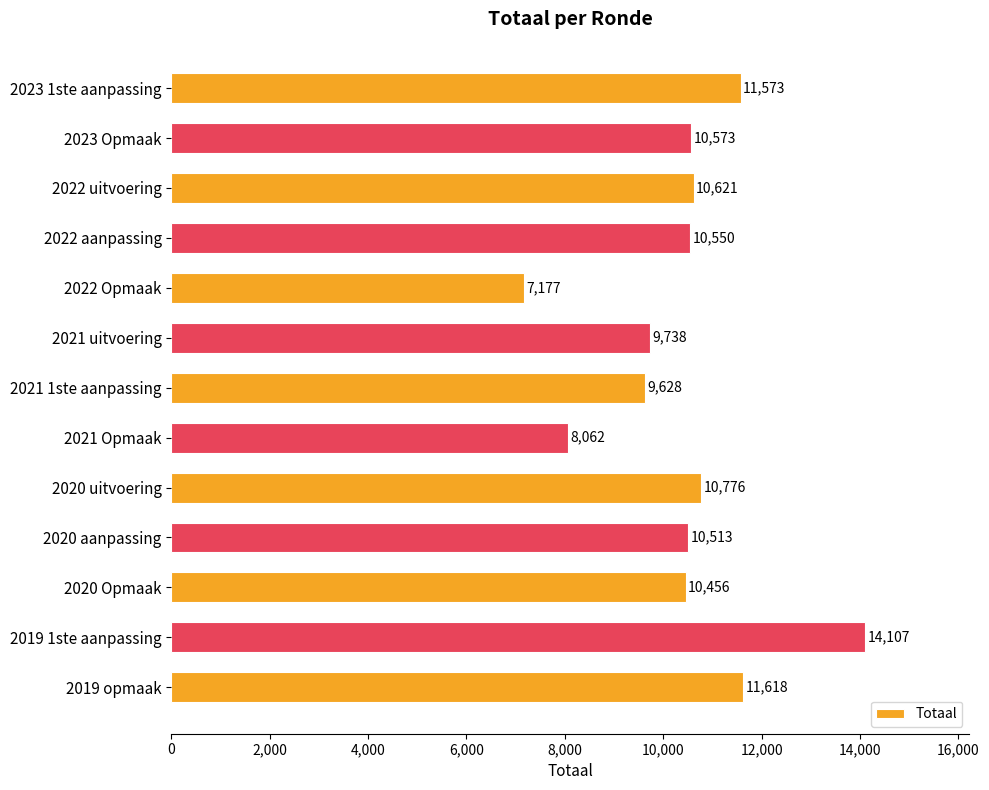

Between 2022 Opmaak and 2020 uitvoering, which is larger?

2020 uitvoering